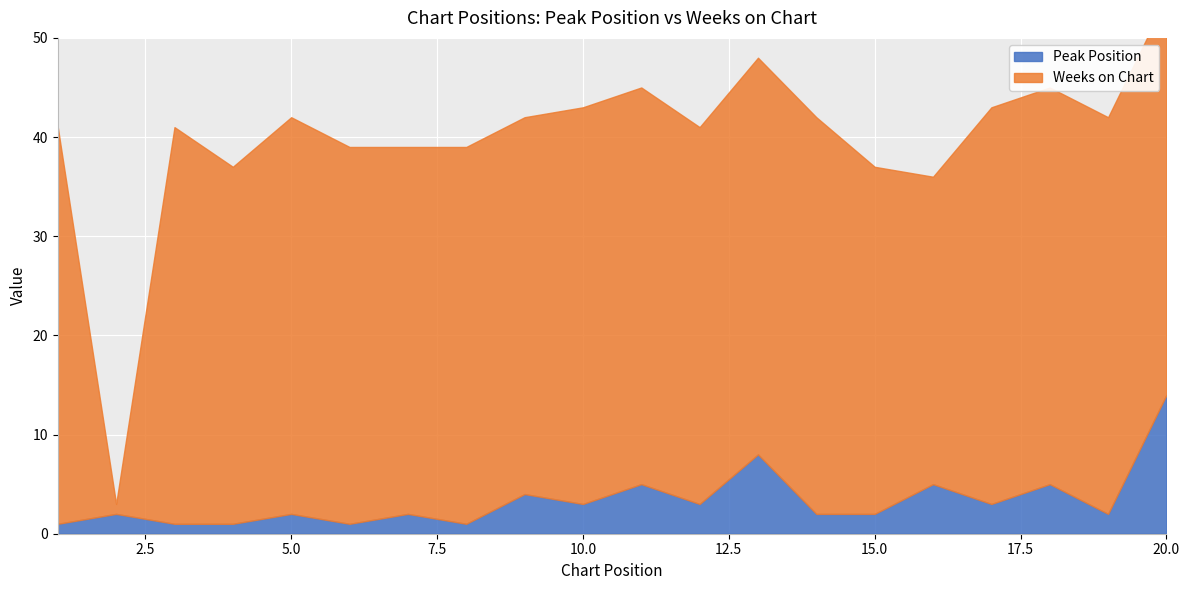

Reading left to right, list all the values displayed in this chart.

Peak Position: 1	2	1	1	2	1	2	1	4	3	5	3	8	2	2	5	3	5	2	14
Weeks on Chart: 40	1	40	36	40	38	37	38	38	40	40	38	40	40	35	31	40	40	40	40